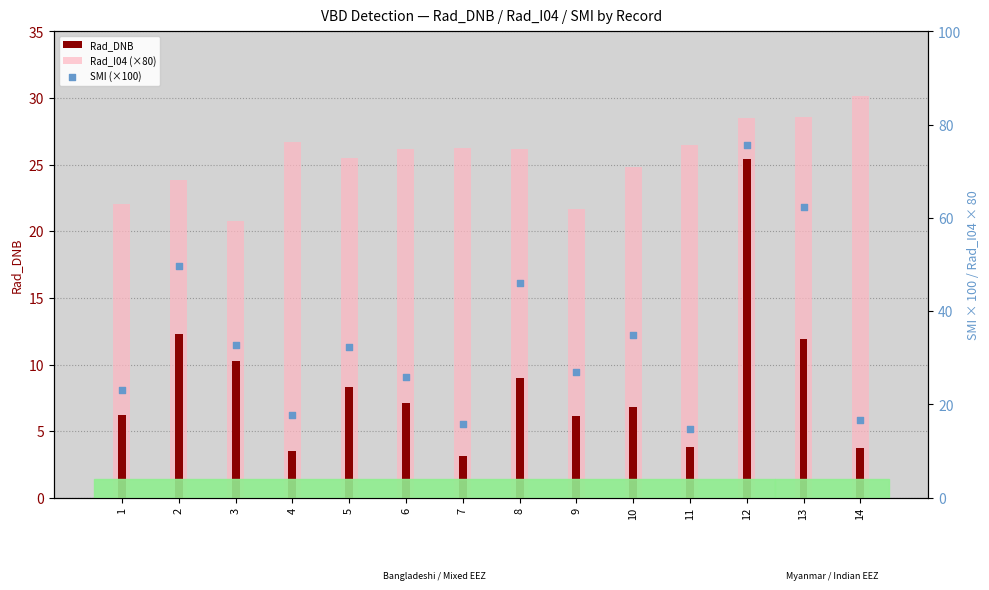

What are all the series names shown in the legend?

Rad_DNB, Rad_I04 (×80), SMI (×100)